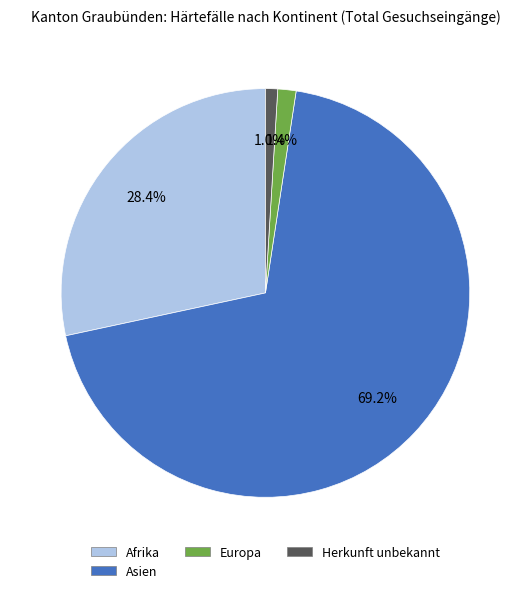

How many slices are in this pie chart?

4